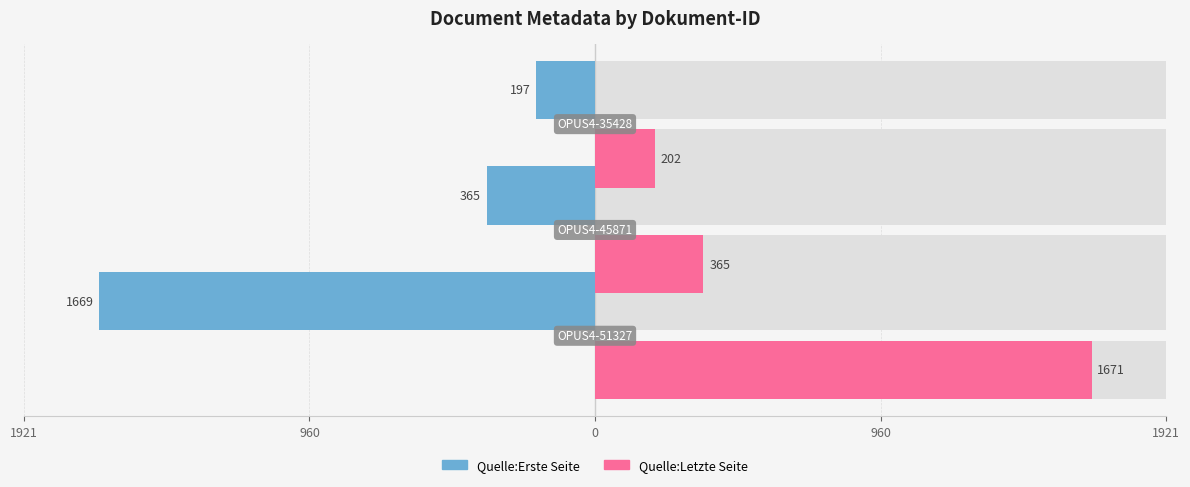

Which series has the largest total across all categories?

Quelle:Letzte Seite